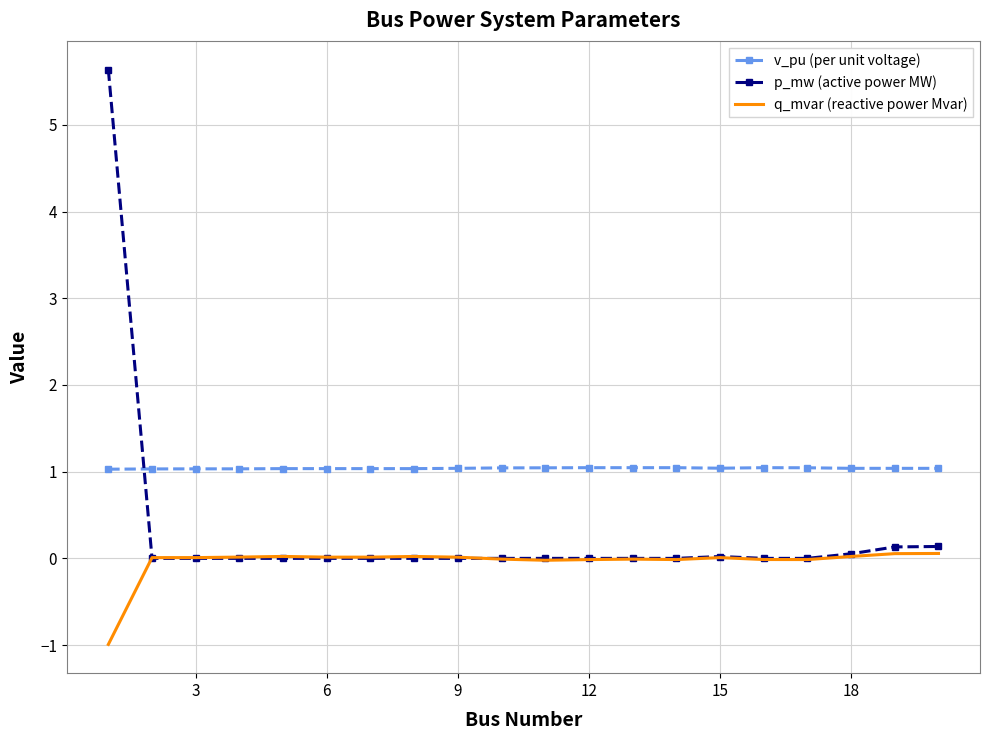

How many intersections are there between v_pu (per unit voltage) and p_mw (active power MW)?

1